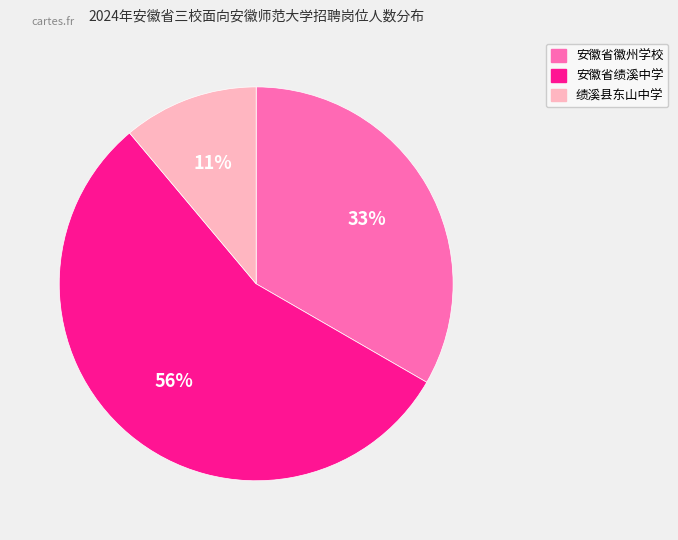

Is the sum of 绩溪县东山中学 and 安徽省绩溪中学 greater than half?

Yes